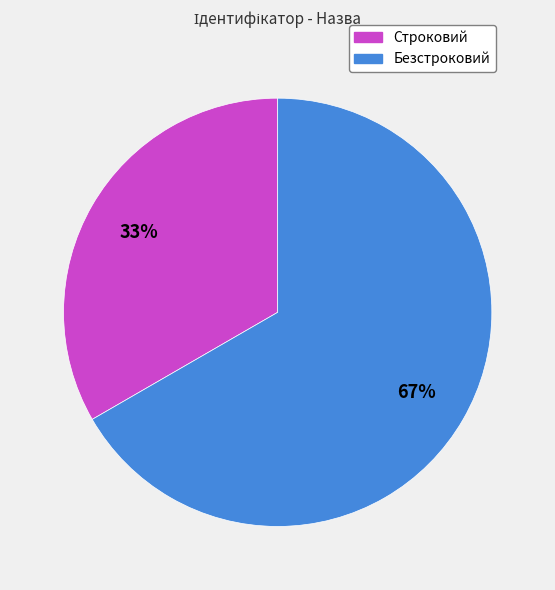

To the nearest percent, what is the average slice percentage?

50%